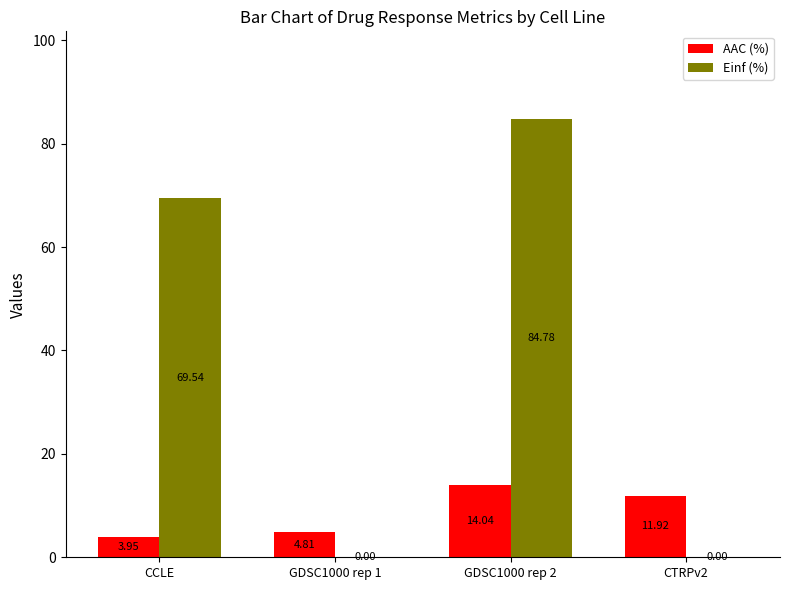

How many groups of bars are there?

4